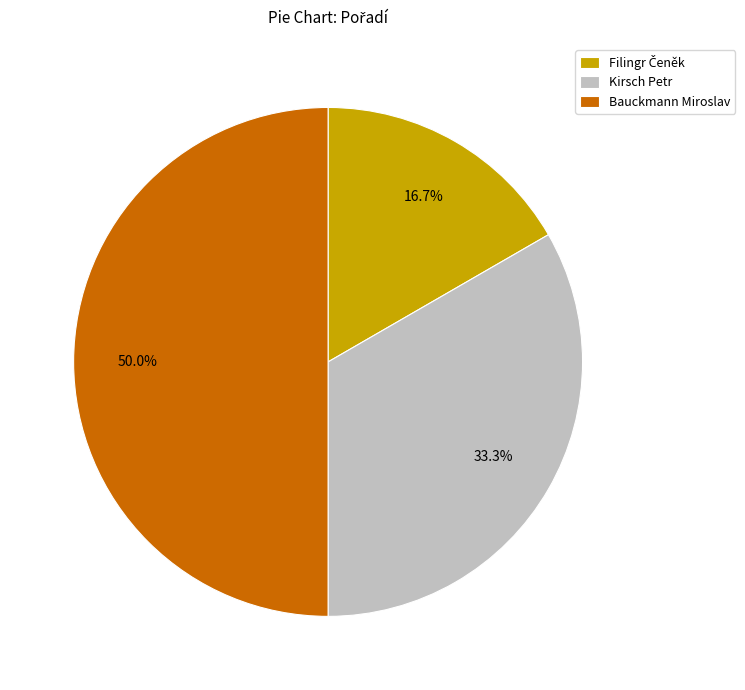

Which slice is the largest?

Bauckmann Miroslav